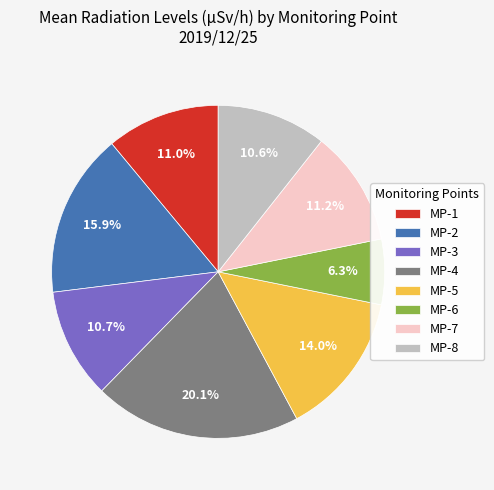

How many segments does this pie chart have?

8